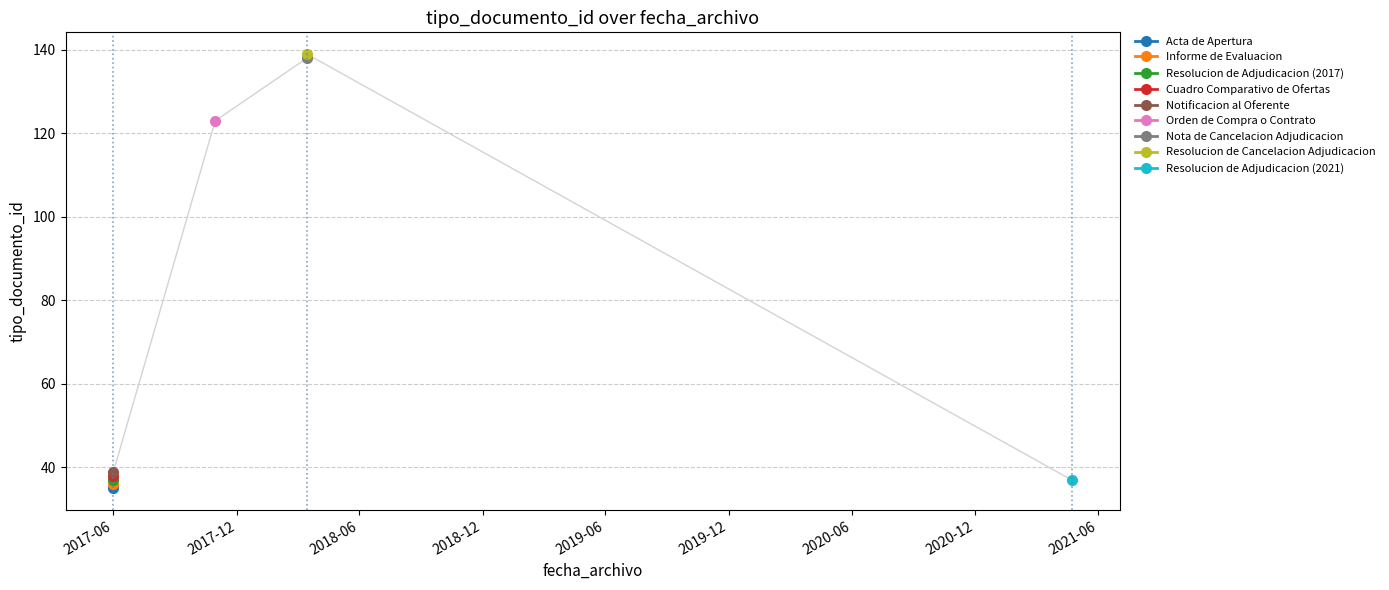

At which label is the value closest to 87?

2017-10-30